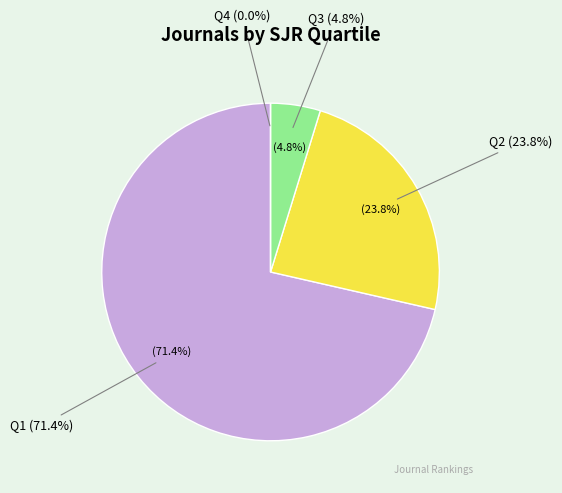

To the nearest percent, what is the average slice percentage?

25%